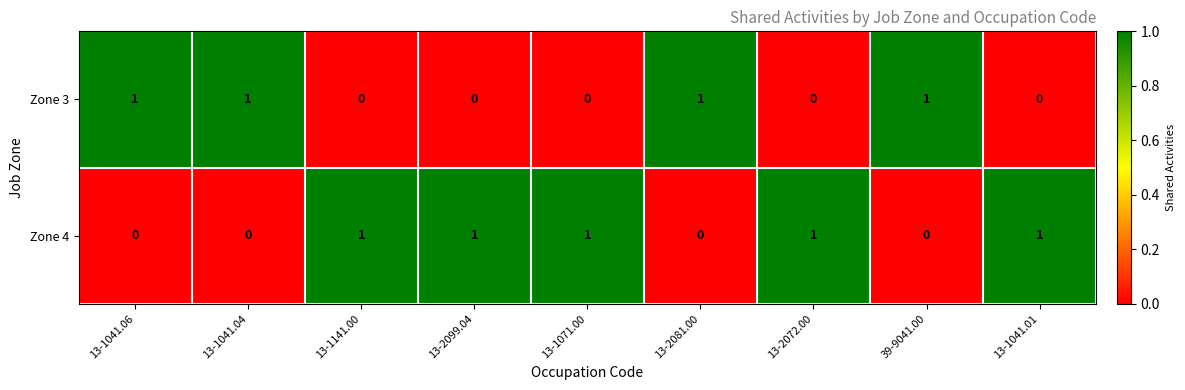

Which series has the largest total across all categories?

Zone 4